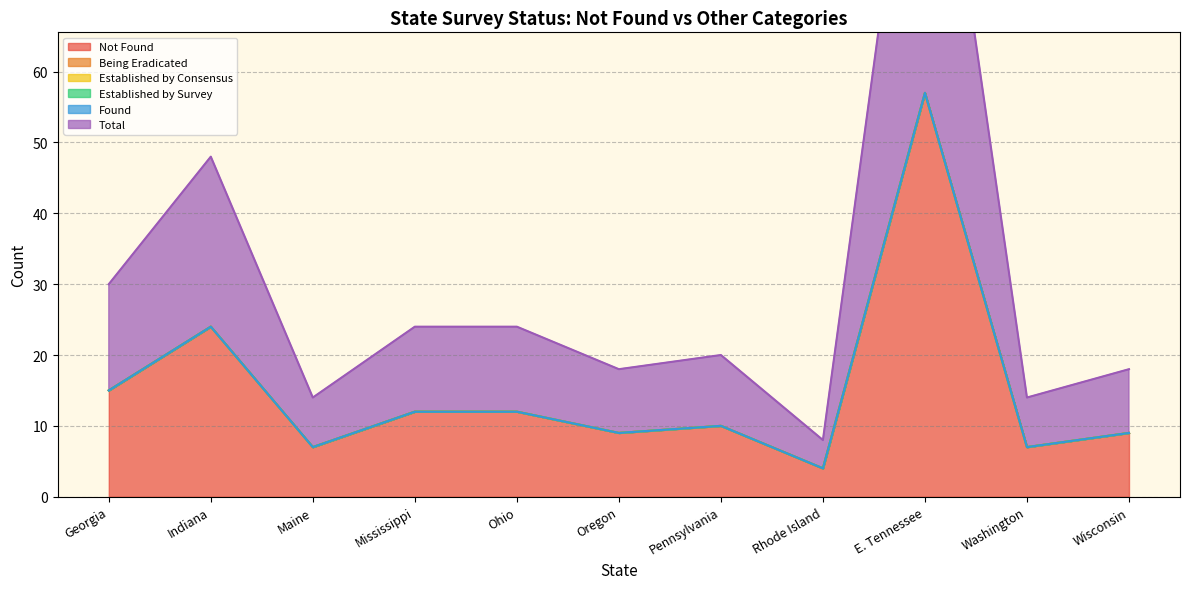

What is the spread (max minus min) of values at Oregon?

9